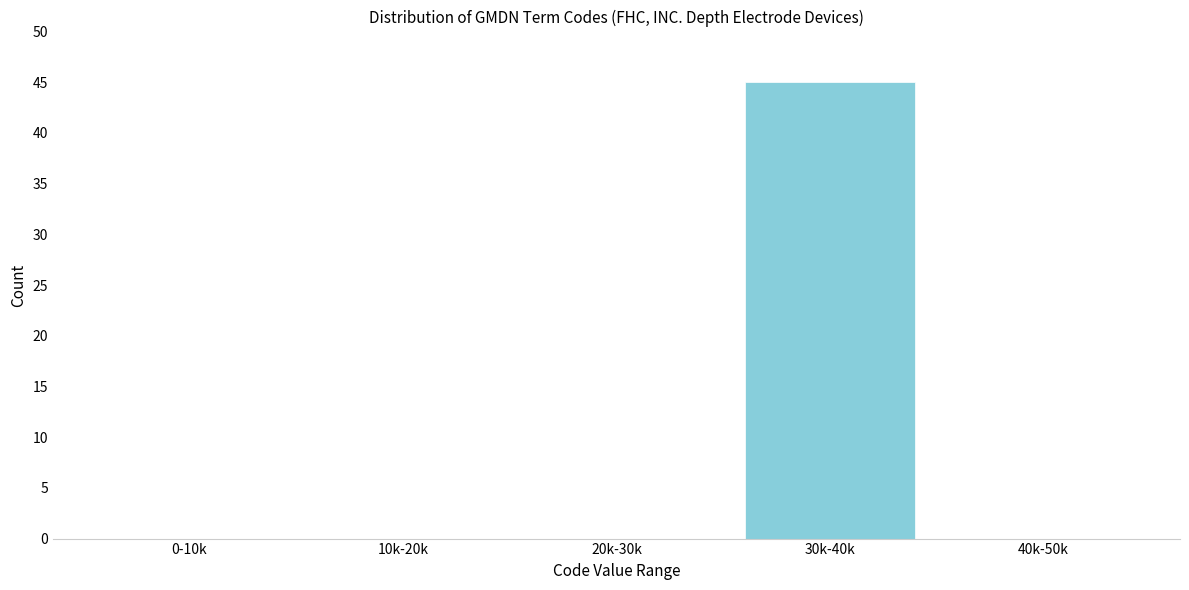

Reading left to right, extract all data points from this chart.

0-10k=0	10k-20k=0	20k-30k=0	30k-40k=45	40k-50k=0